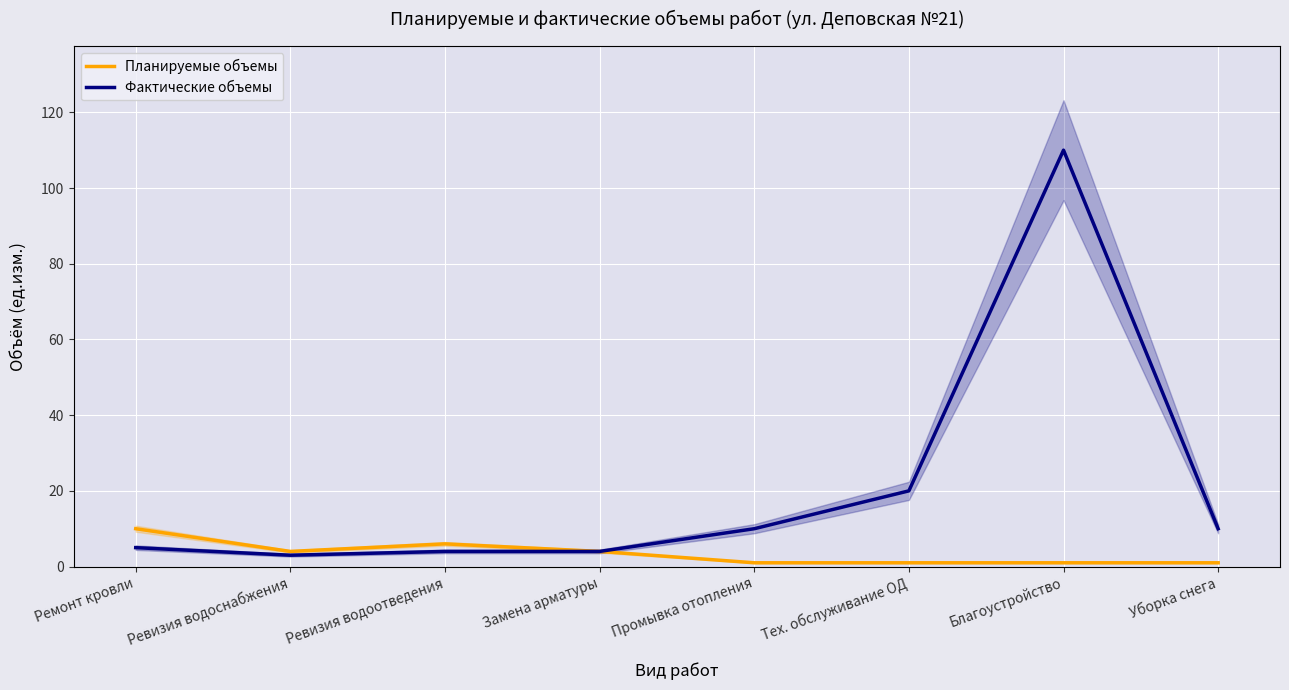

In Фактические объемы, how many points are higher than both neighbors (excluding endpoints)?

1